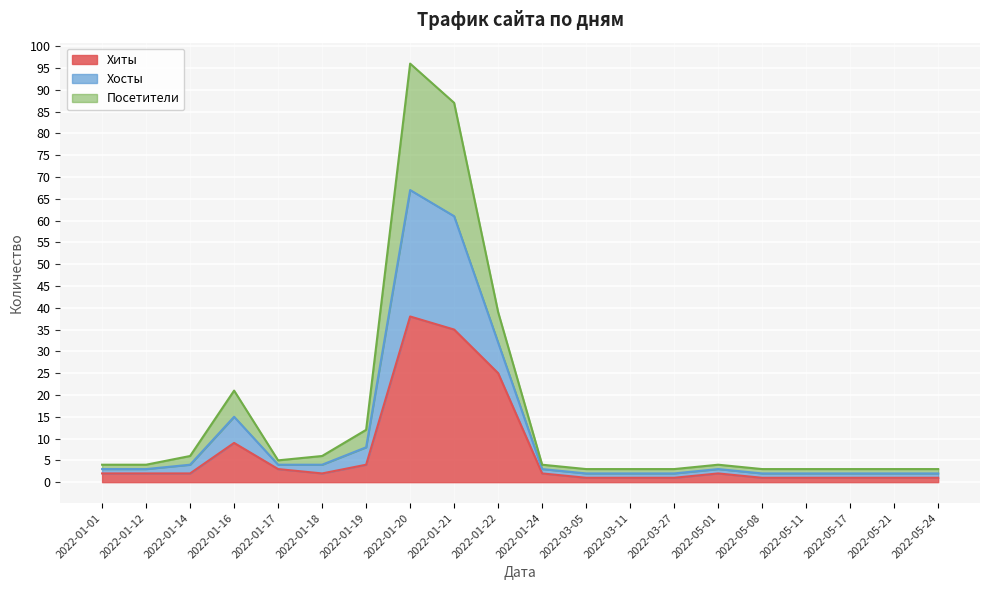

What is the label of the 17th point from the left?

2022-05-11